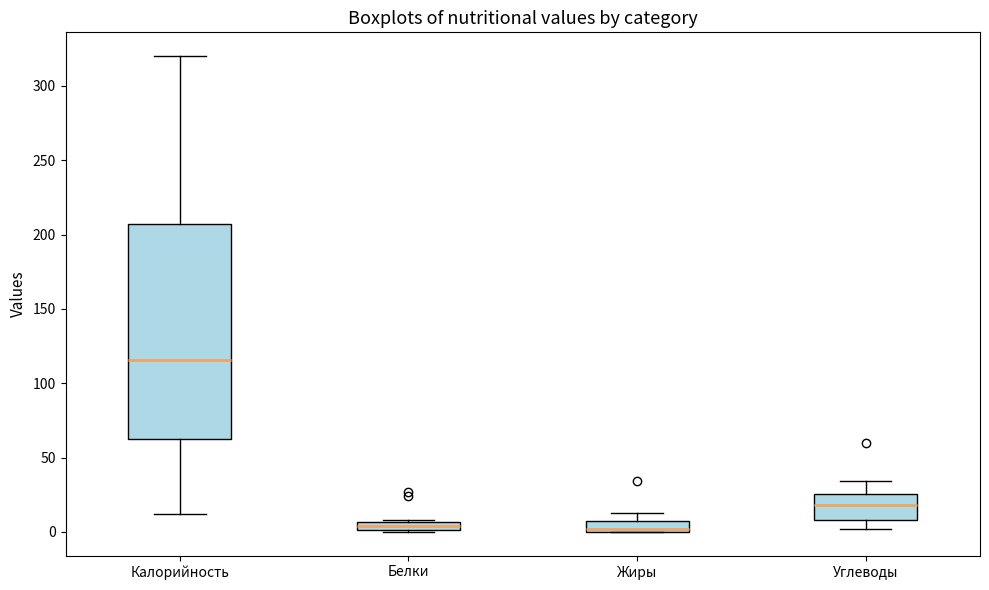

Comparing the boxes themselves (not the whiskers), which one is the tallest?

Калорийность